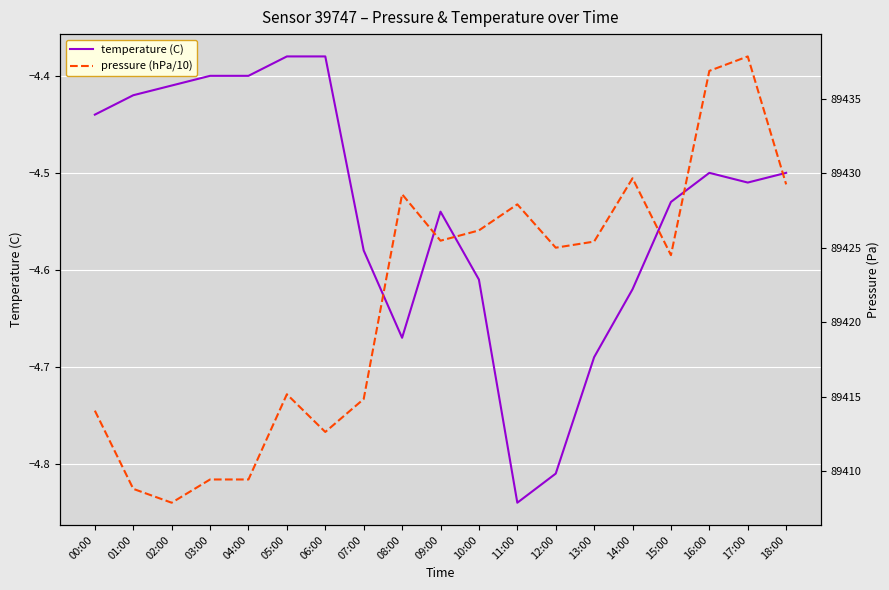

Which series has the largest total across all categories?

pressure (hPa/10)